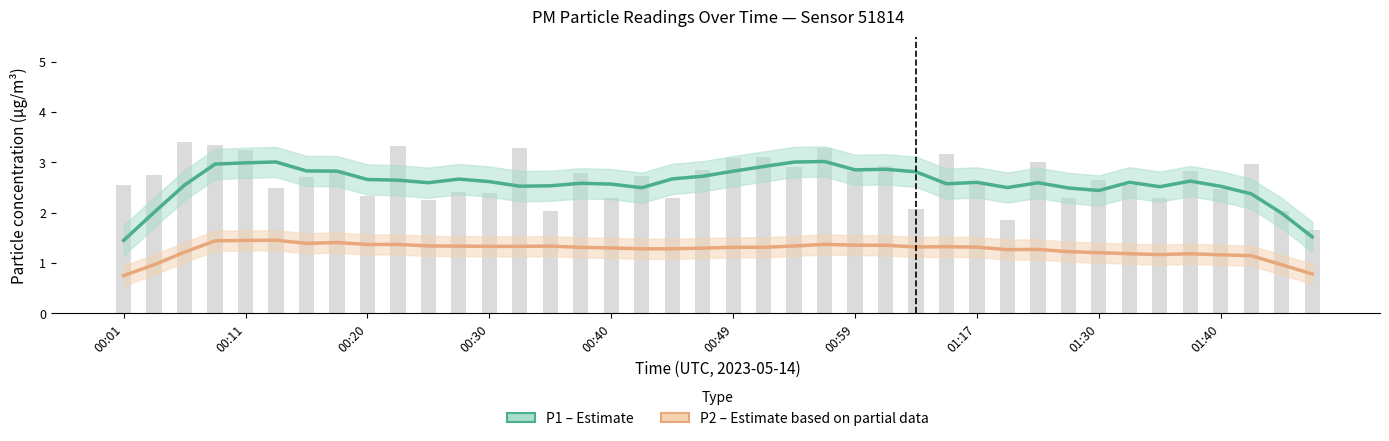

The value of P2 (PM2.5) at 34 is 1.7. True or false?

False